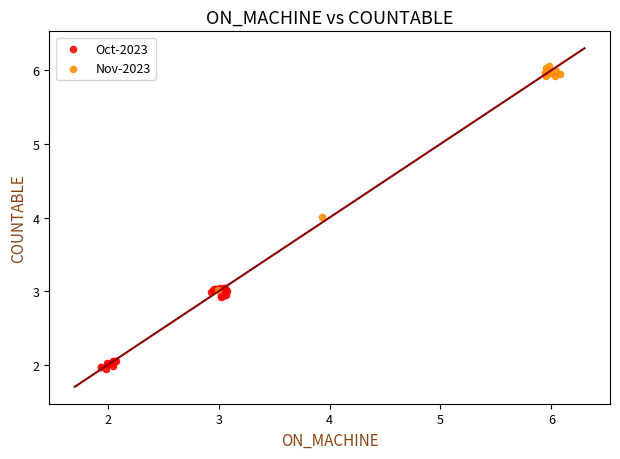

Which series contains the highest Y value?

Nov-2023